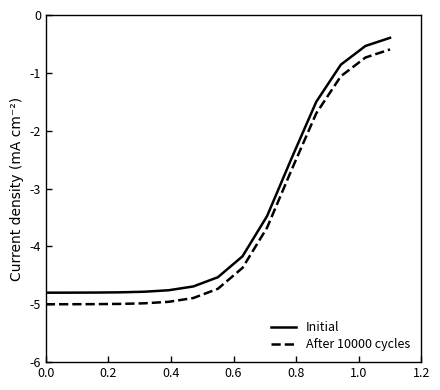

What is the lowest value of the Initial series?

-4.8